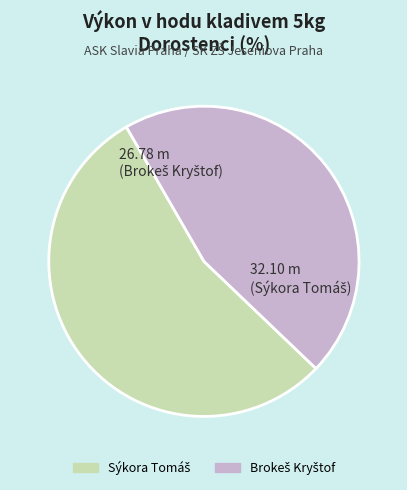

How many segments does this pie chart have?

2